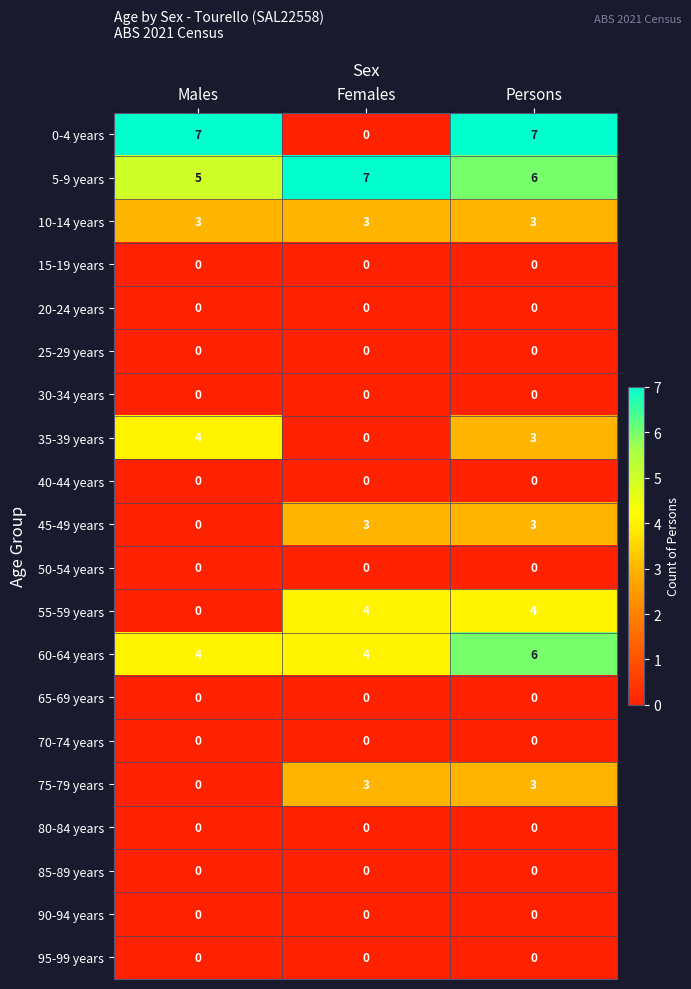

What is the maximum value shown in the chart?

7